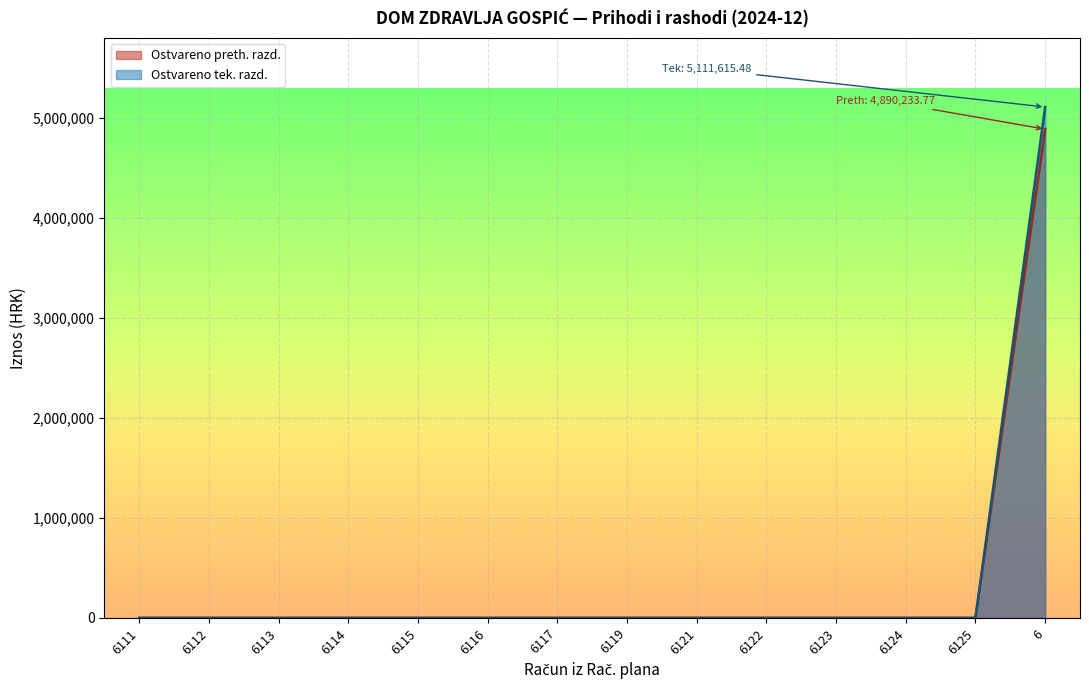

What is the sum of all Prihodi poslovanja values?

10001849.2